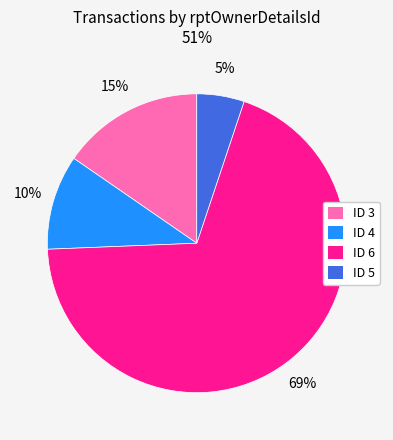

Which category accounts for the majority?

ID 6